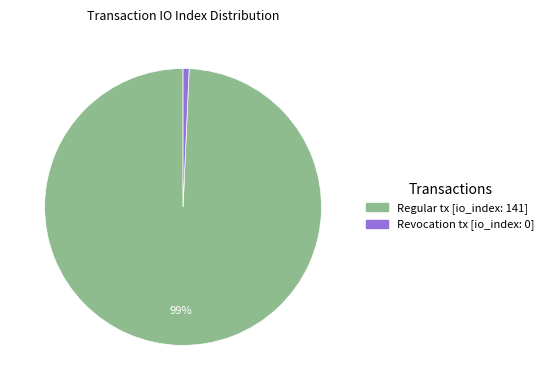

Does any single category account for the majority?

Yes